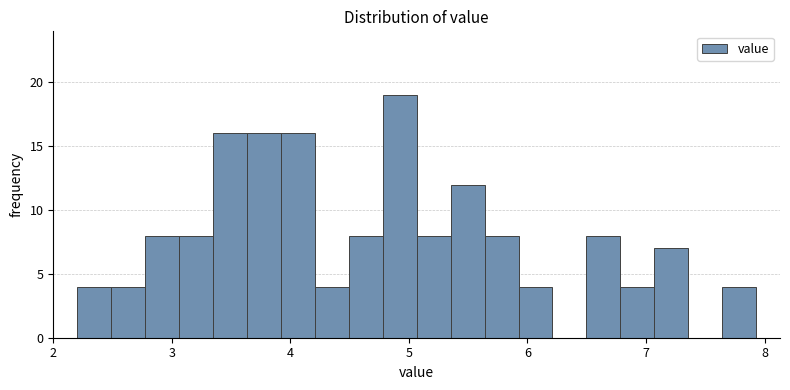

Read against the x-axis, roughly where is the centre of the tallest bar?

4.9